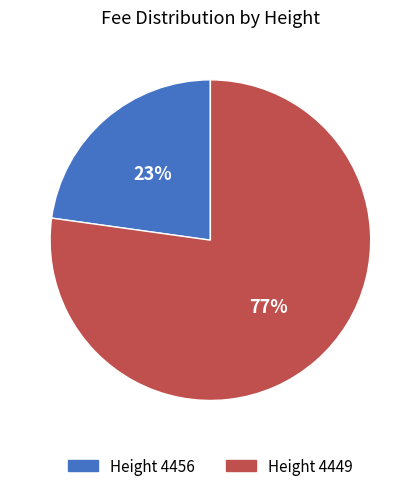

Rank the categories by value from lowest to highest.

Height 4456, Height 4449